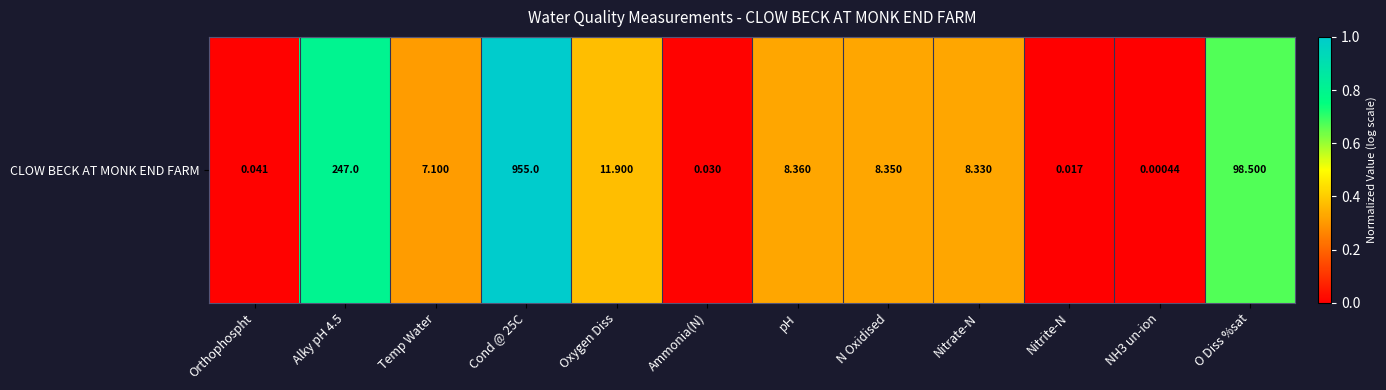

The chart shows a value of 1.4 at Alky pH 4.5. True or false?

False